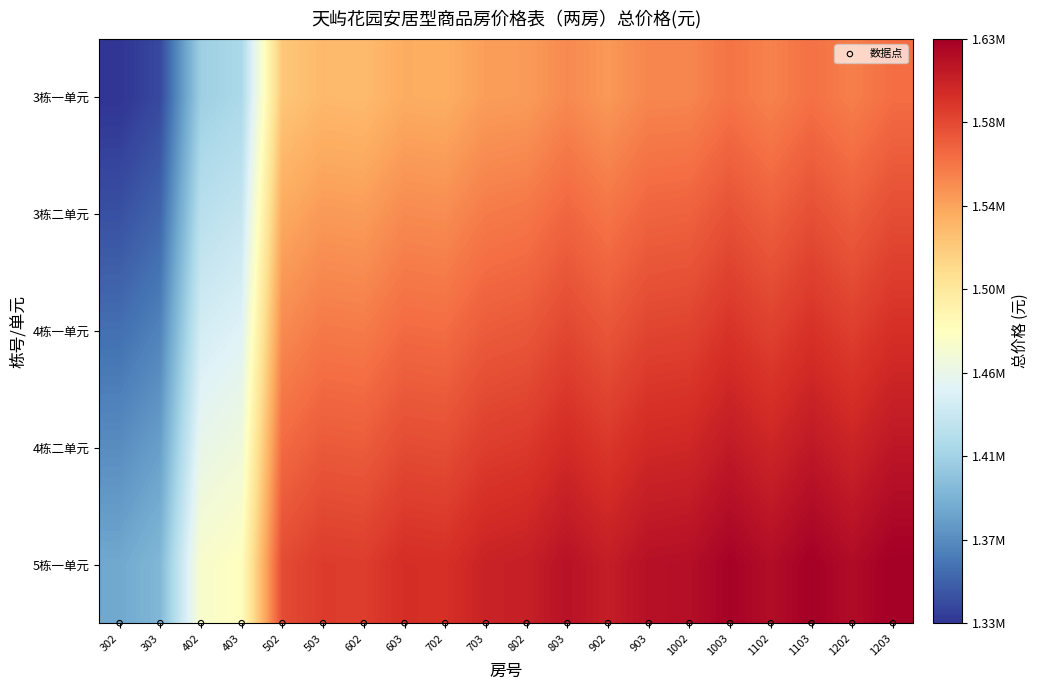

Which has a higher value, 802 or 603?

802